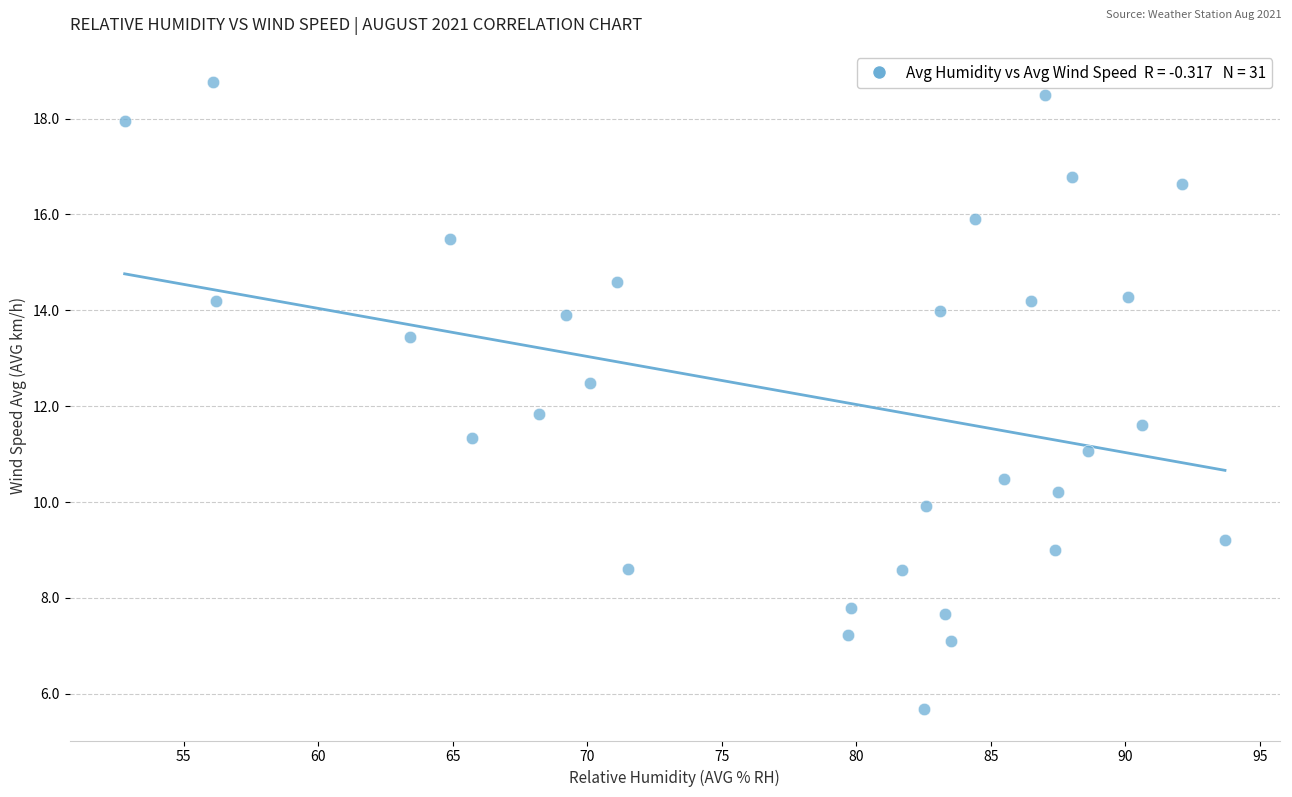

What is the range of X values (max minus min)?

40.9